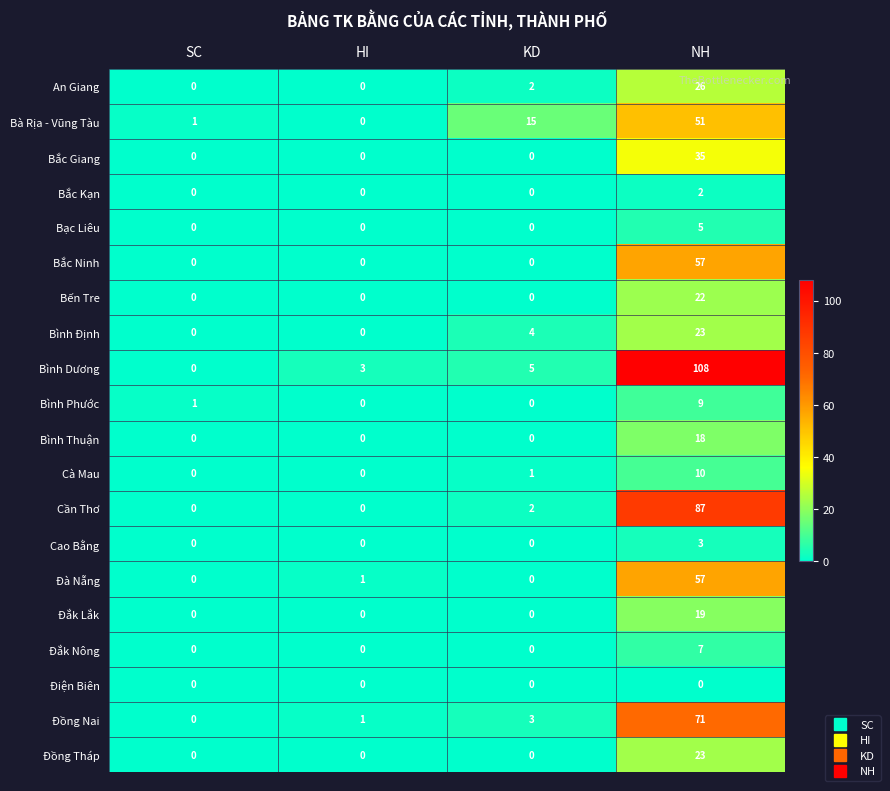

Is the value of Đồng Nai at KD greater than the value of Cà Mau at HI?

Yes